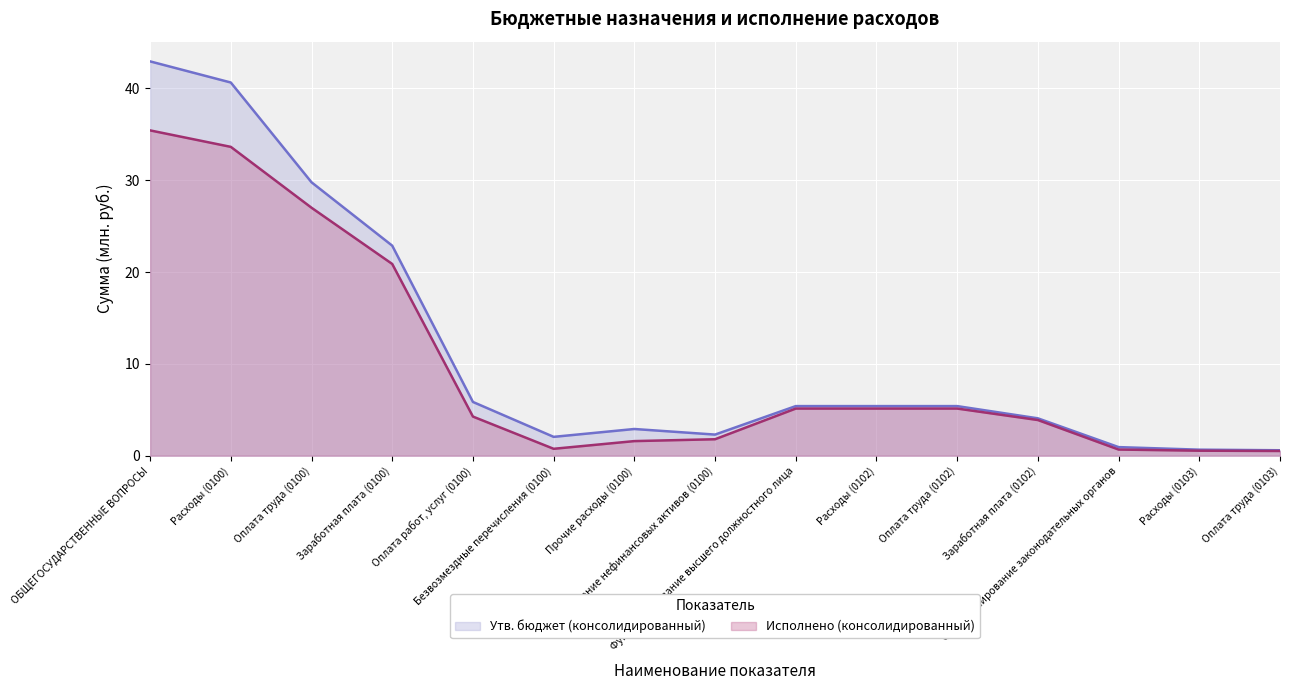

What is the approximate value of Исполнено (консолидированный) at Поступление нефинансовых активов (0100)?

1.8